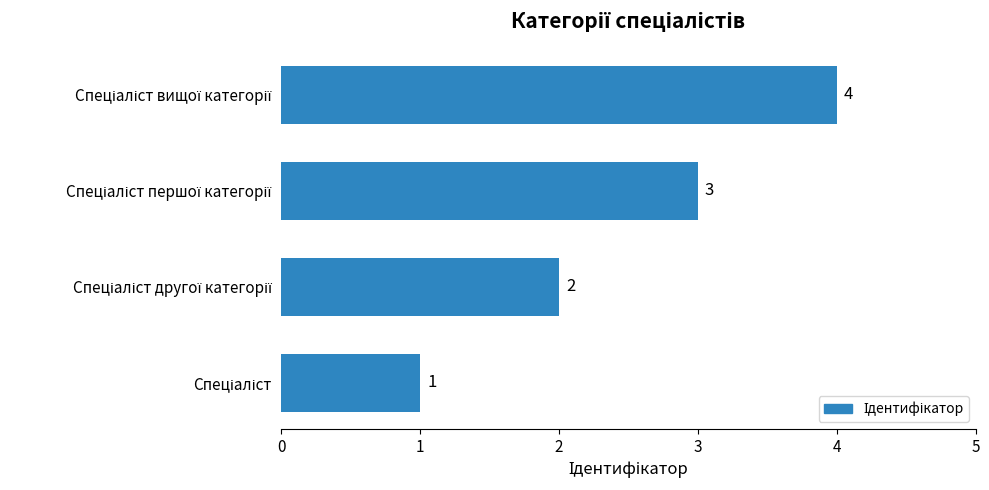

Count the number of categories in the chart.

4